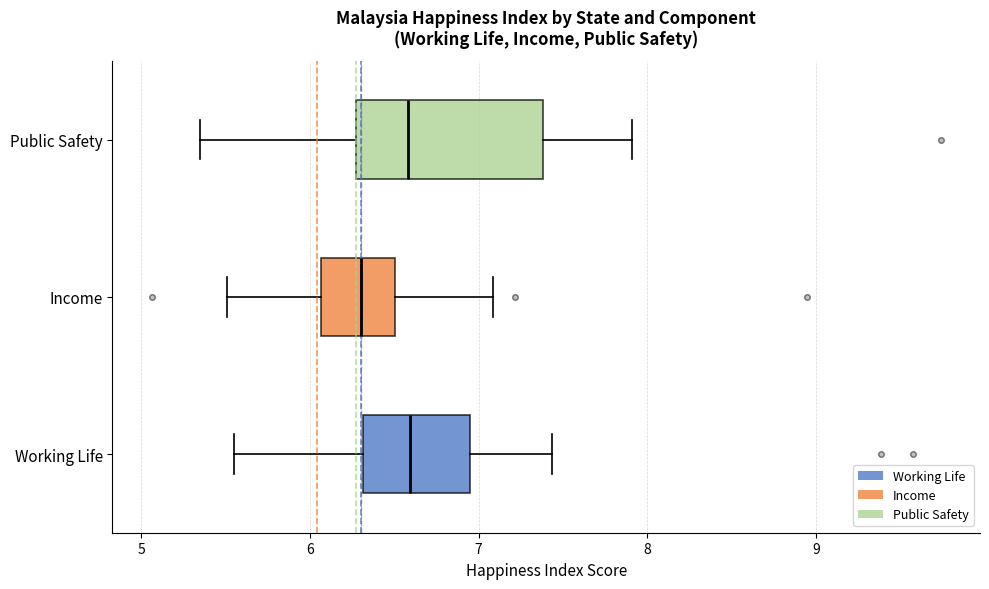

Reading bottom to top, read every box against the x-axis: the position of its median line, the range the box covers, and the ends of its whiskers. The values are not printed on the chart, so give them approximately, as read against the axis.

Working Life: median 6.6, box 6.3 to 6.9, whiskers 5.6 to 7.4
Income: median 6.3, box 6.1 to 6.5, whiskers 5.5 to 7.1
Public Safety: median 6.6, box 6.3 to 7.4, whiskers 5.3 to 7.9